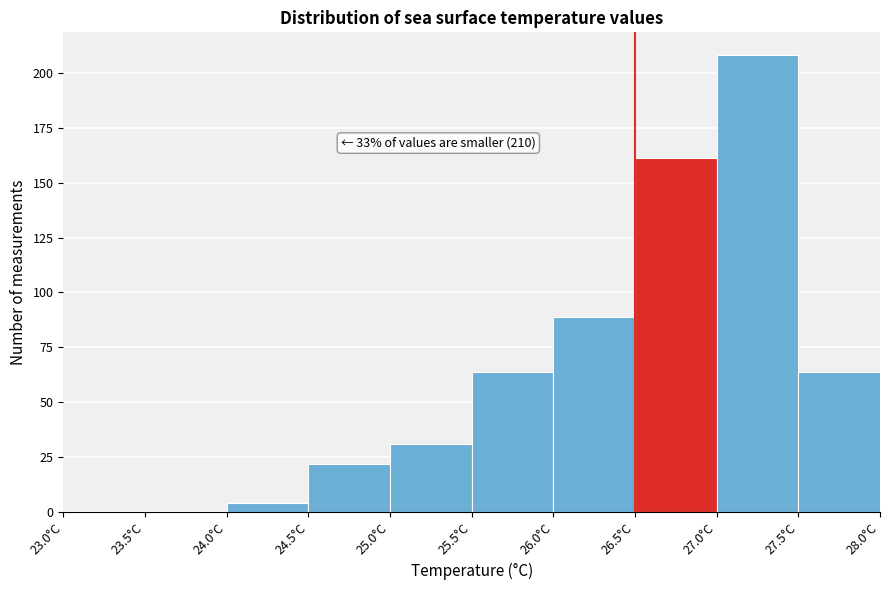

Which range on the x-axis has the tallest bar?

27.0 to 27.5